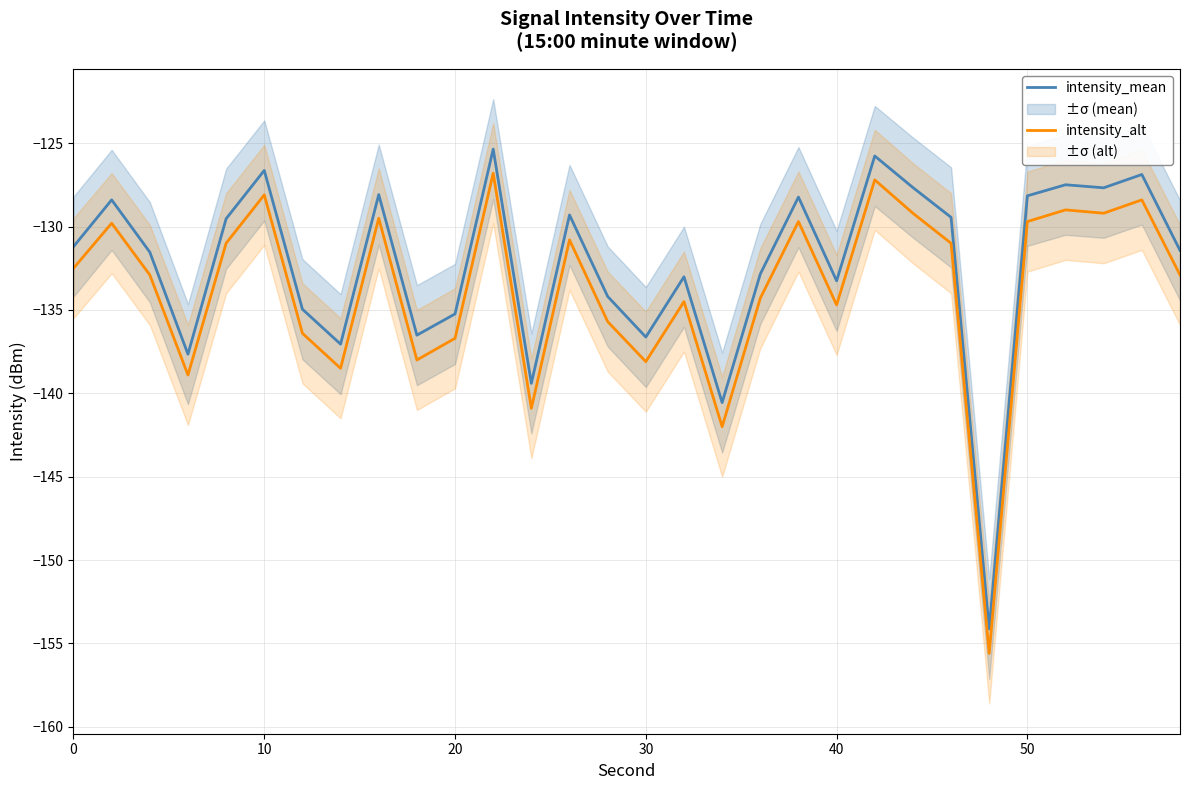

Is the value of intensity_mean at 50 greater than the value of intensity_alt at 0?

Yes